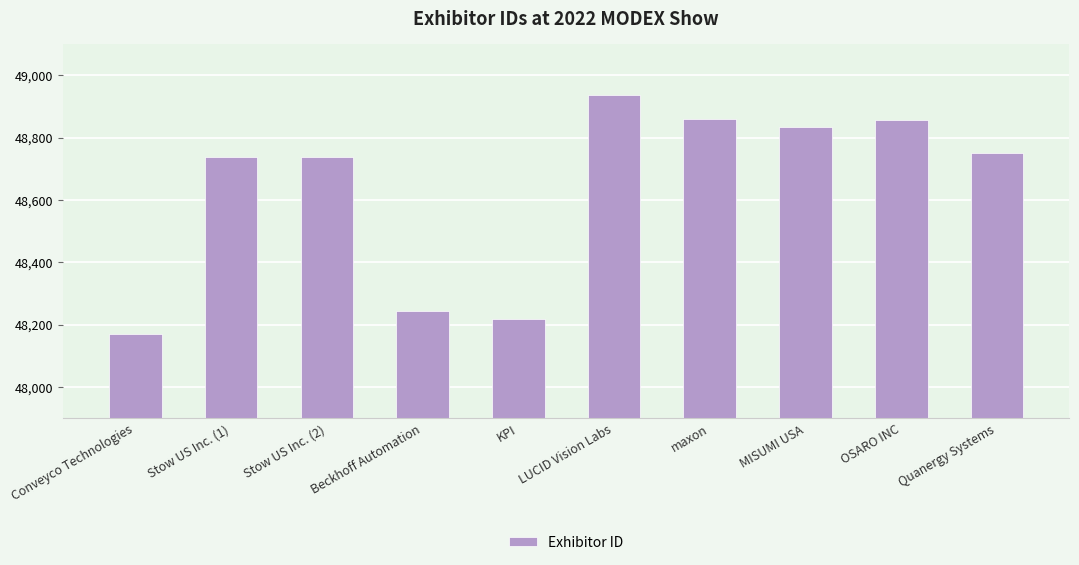

What is the ratio of the value at OSARO INC to the value at LUCID Vision Labs?

1.0